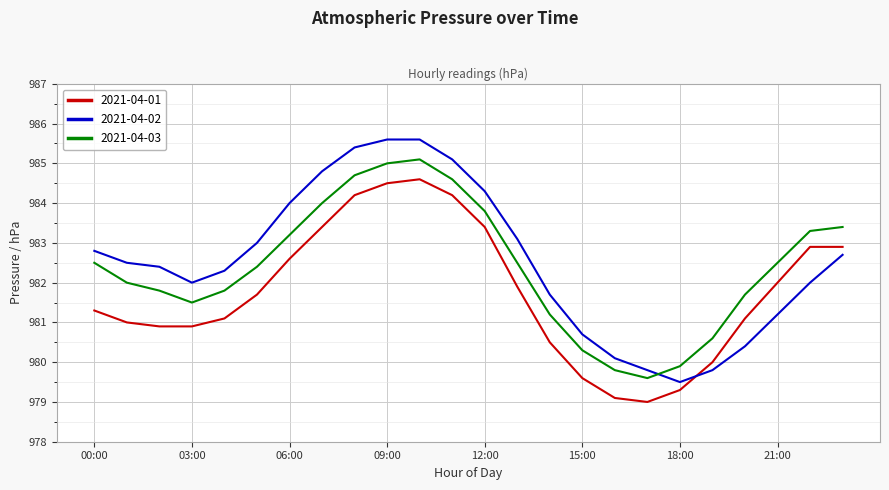

Which series has the largest range (max minus min)?

2021-04-02